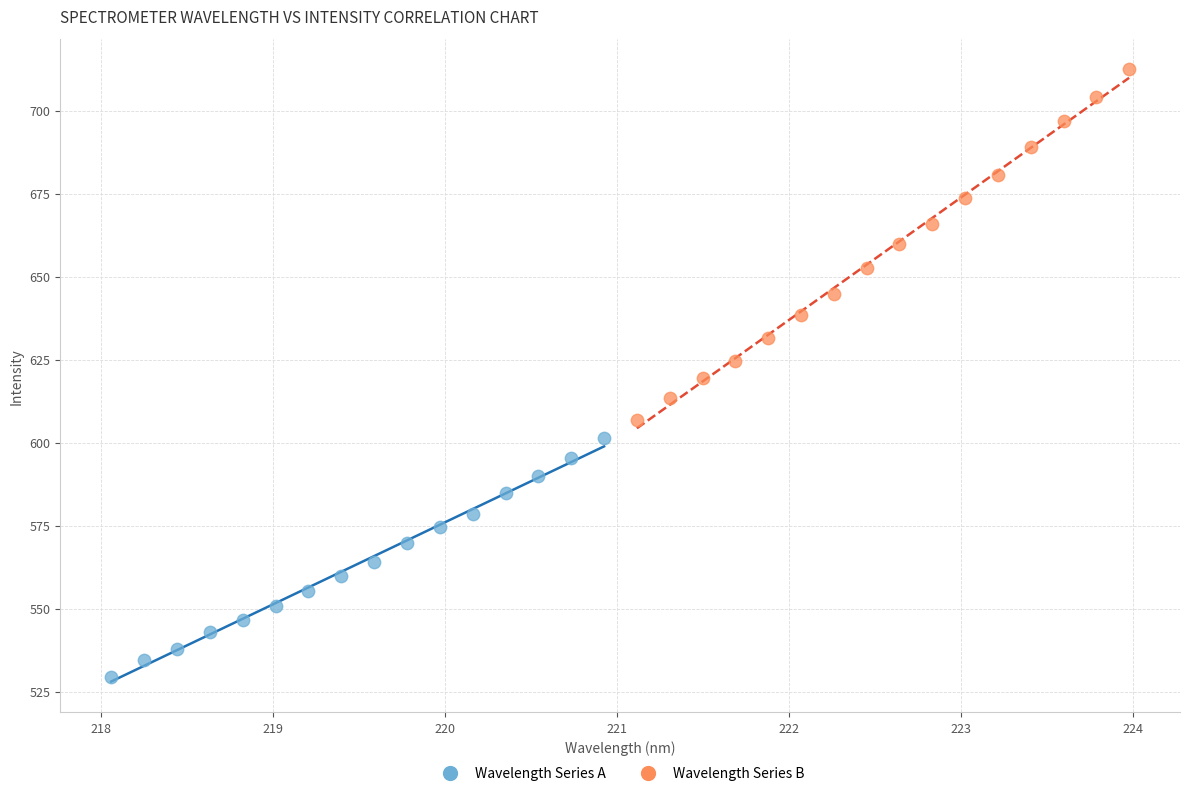

Which series reaches the maximum Y coordinate?

Wavelength Series B